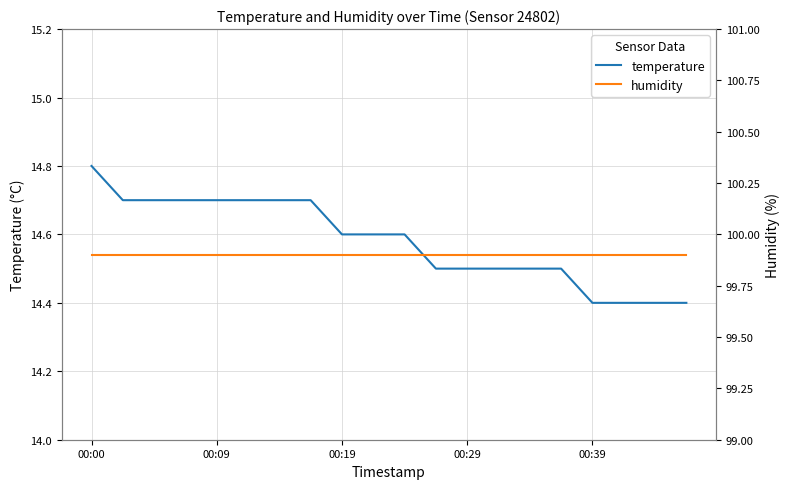

What is the minimum value shown in the chart?

14.4